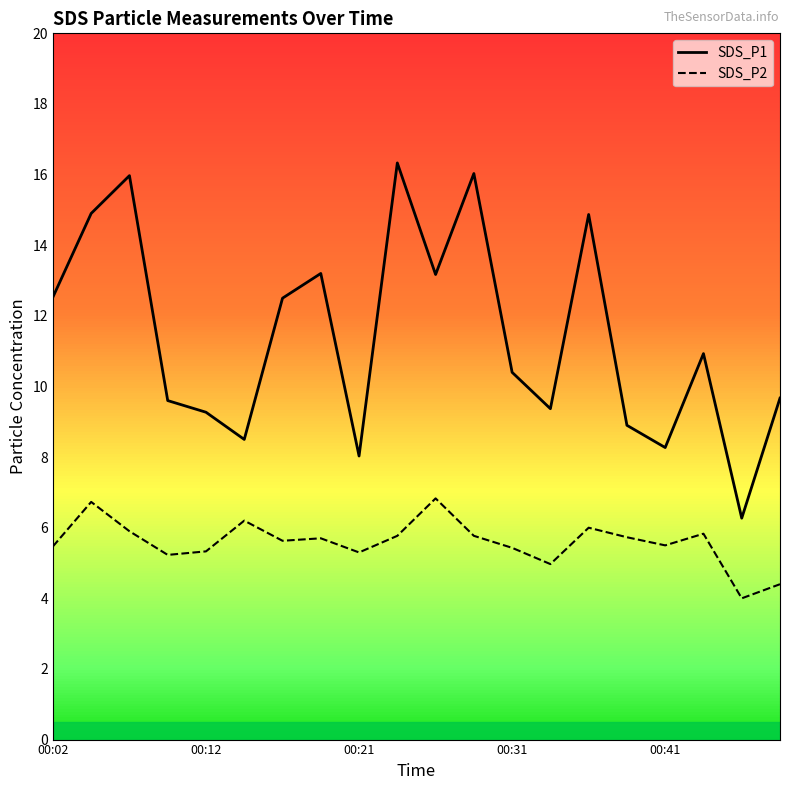

How many categories are shown in the chart?

20